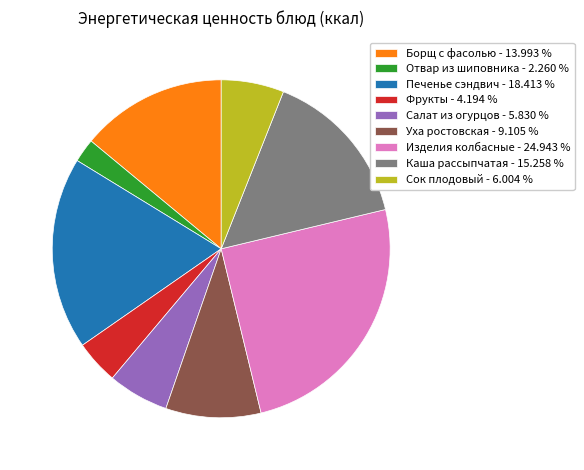

Approximately how many times larger is the value at Изделия колбасные - 24.943 % compared to Каша рассыпчатая - 15.258 %?

1.6